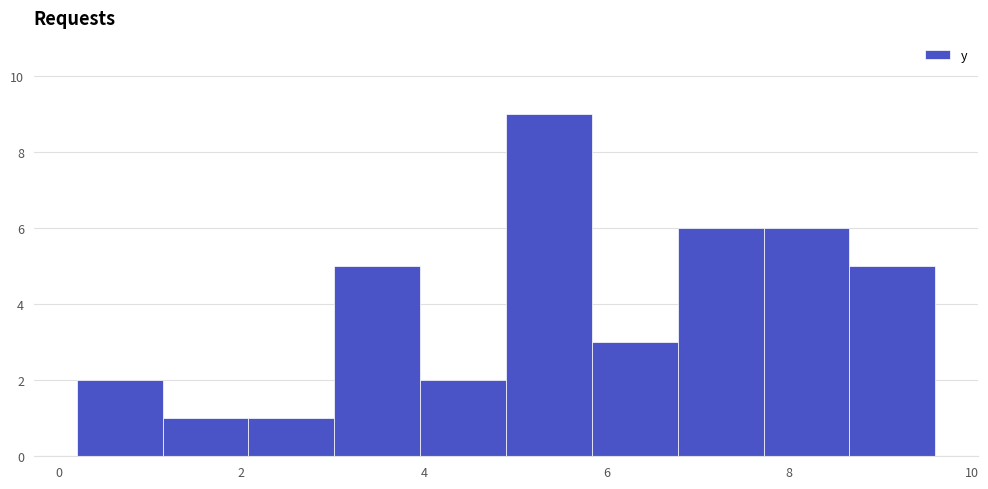

Reading left to right, transcribe this chart: for each bar, give the range it covers on the x-axis and its height. Neither the bar edges nor the heights are printed on the chart, so give them approximately, as read against the axes.

0.20 to 1.14: 2
1.14 to 2.08: 1
2.08 to 3.02: 1
3.02 to 3.96: 5
3.96 to 4.90: 2
4.90 to 5.84: 9
5.84 to 6.78: 3
6.78 to 7.72: 6
7.72 to 8.66: 6
8.66 to 9.60: 5